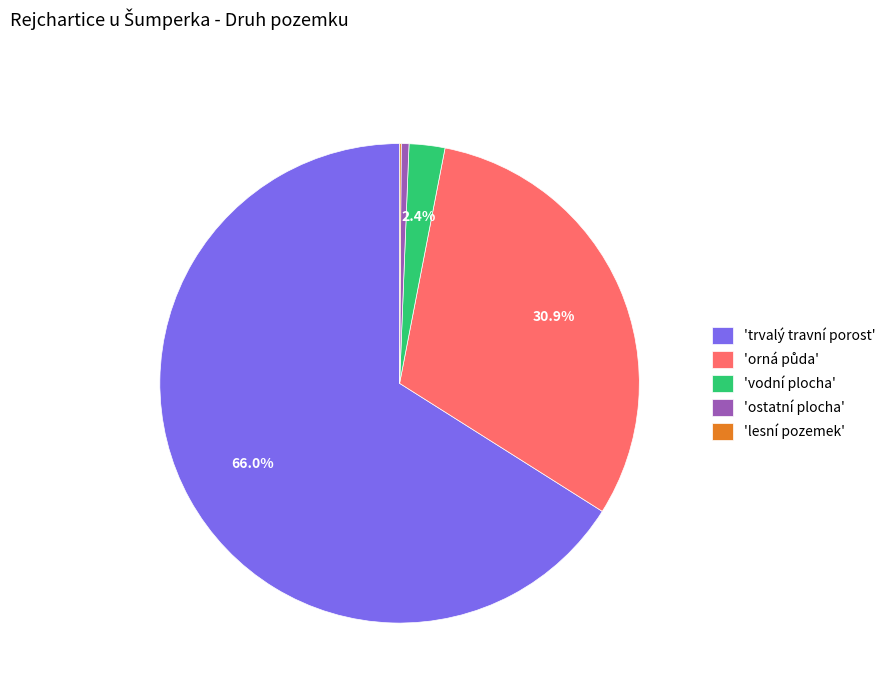

What is the largest slice in the pie chart?

'trvalý travní porost'